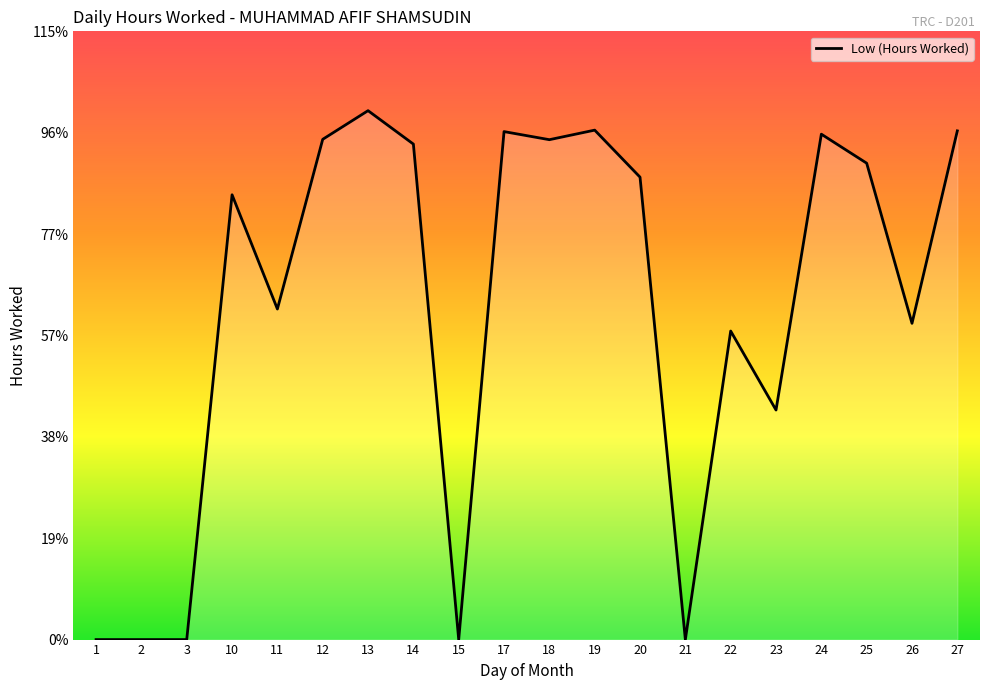

Is this an area chart (filled region under the line)?

Yes